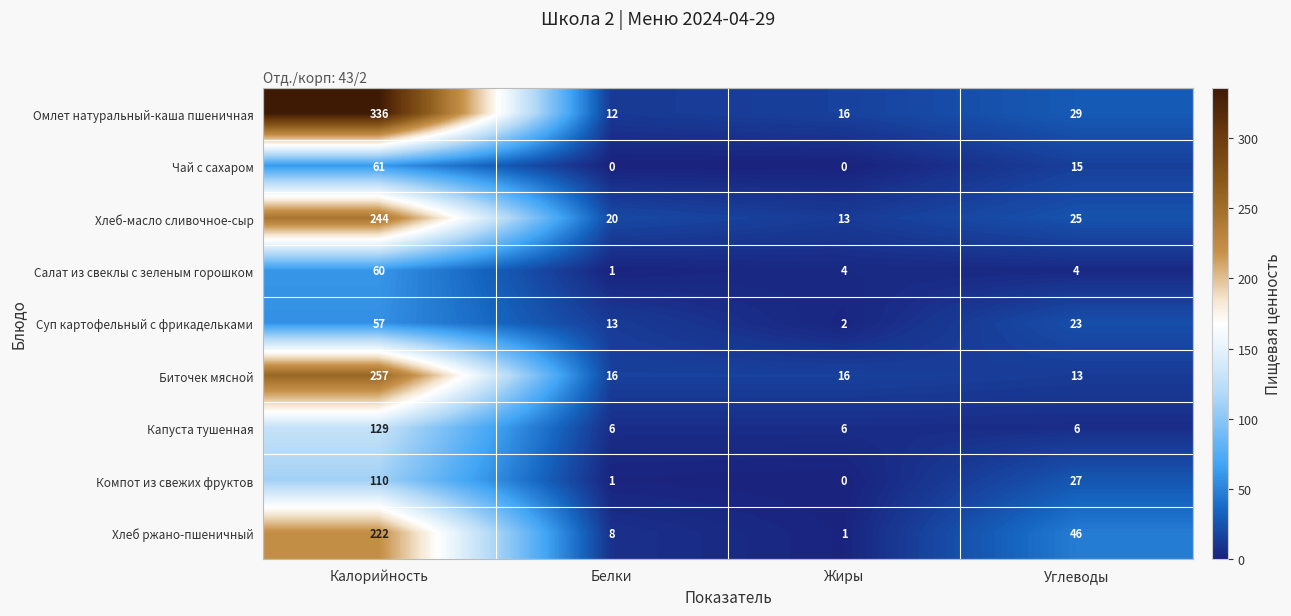

Count the Суп картофельный с фрикадельками values in the range 13 to 57.

3